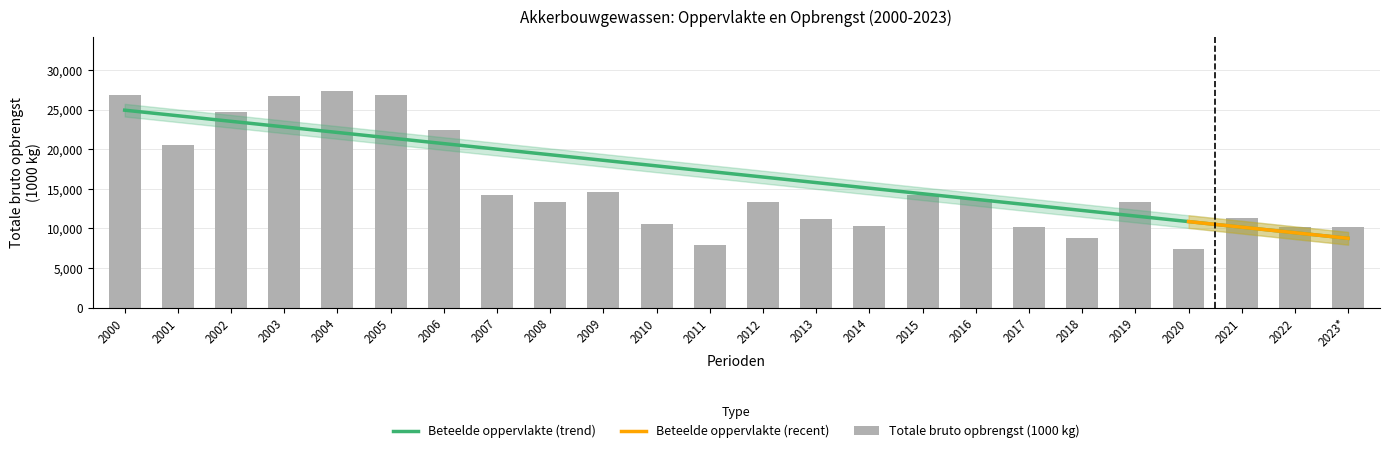

What is the smallest value displayed?

7353.0